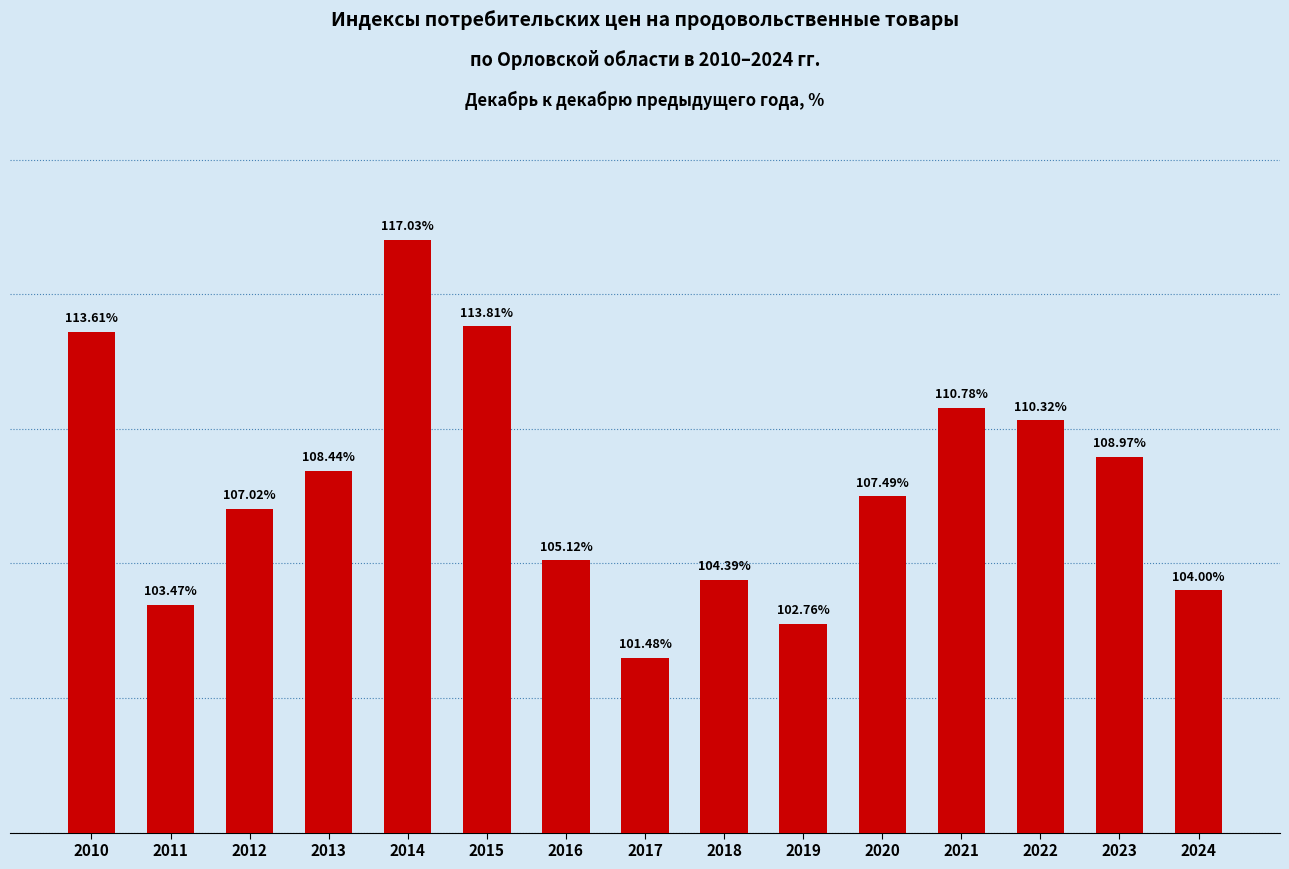

Rank the categories by value from lowest to highest.

2017, 2019, 2011, 2024, 2018, 2016, 2012, 2020, 2013, 2023, 2022, 2021, 2010, 2015, 2014